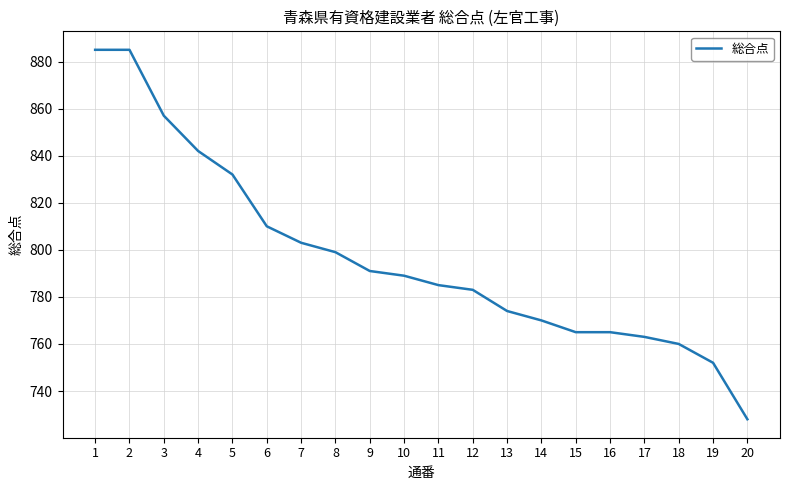

Reading left to right, extract all data points from this chart.

885	885	857	842	832	810	803	799	791	789	785	783	774	770	765	765	763	760	752	728